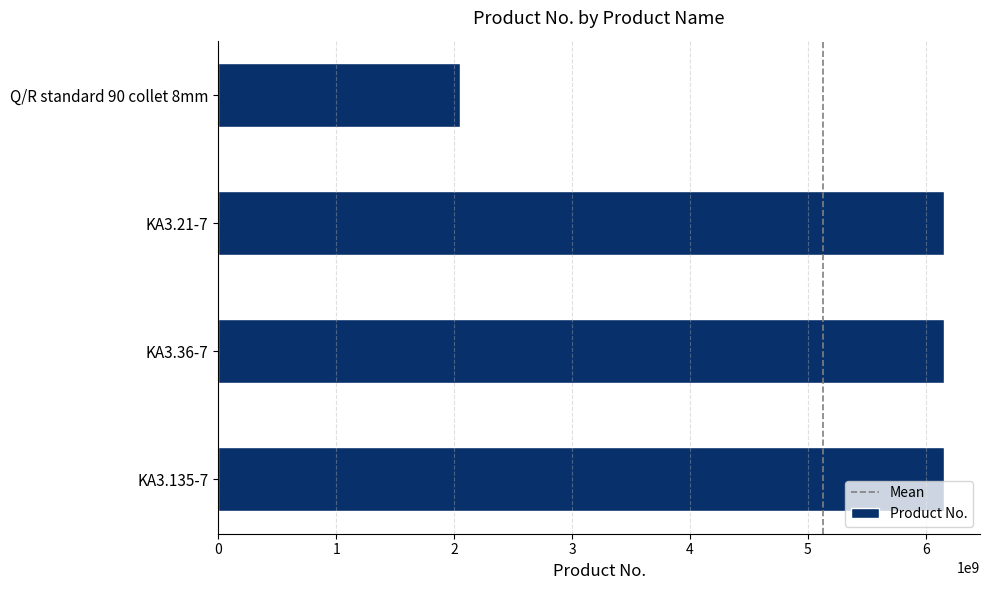

The value at KA3.135-7 is 9039819490. True or false?

False